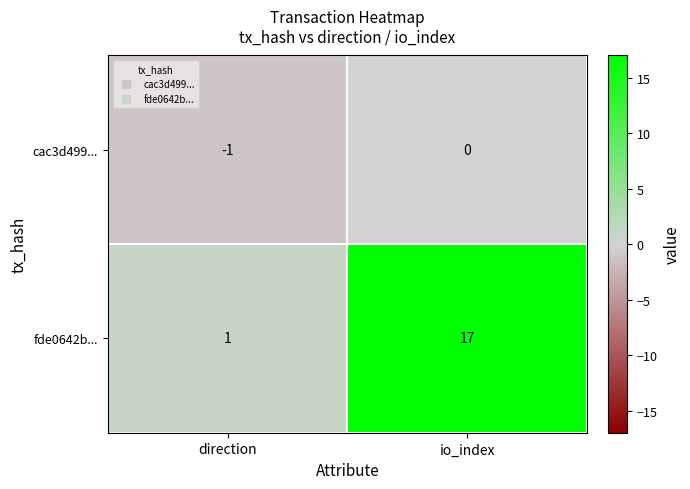

What is the spread (max minus min) of values at direction?

2